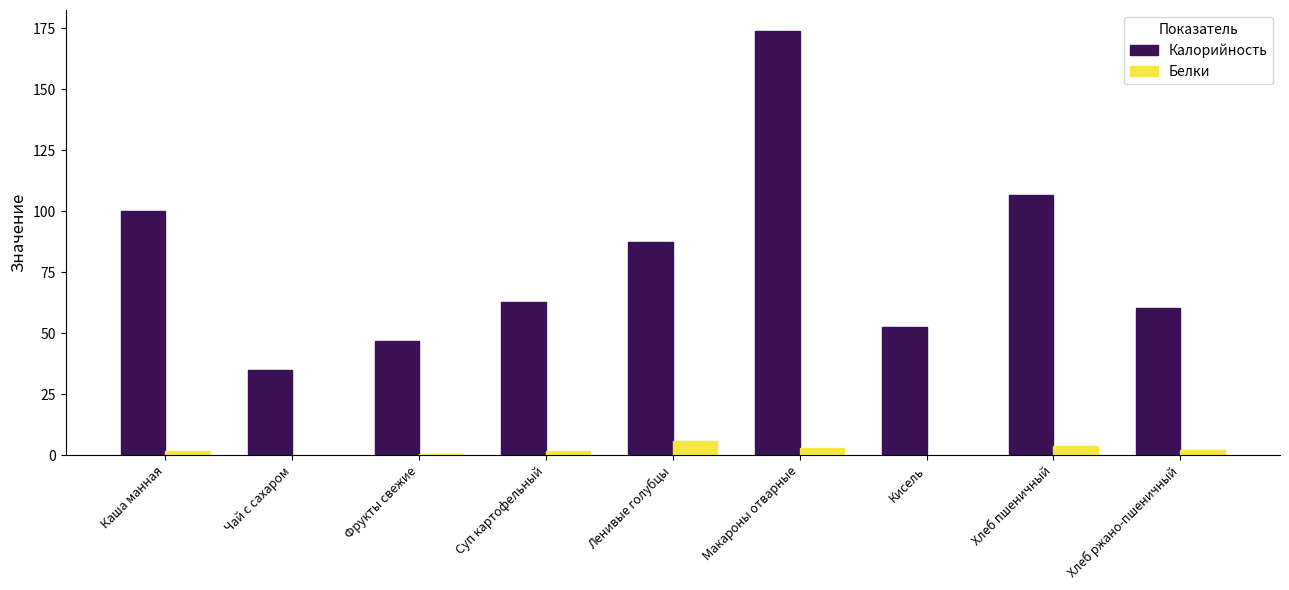

Between Чай с сахаром and Суп картофельный, which series saw the biggest shift?

Калорийность